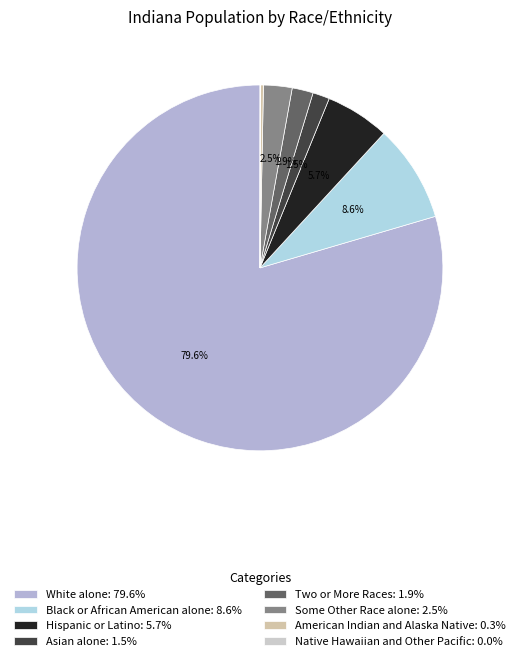

How many segments does this pie chart have?

8